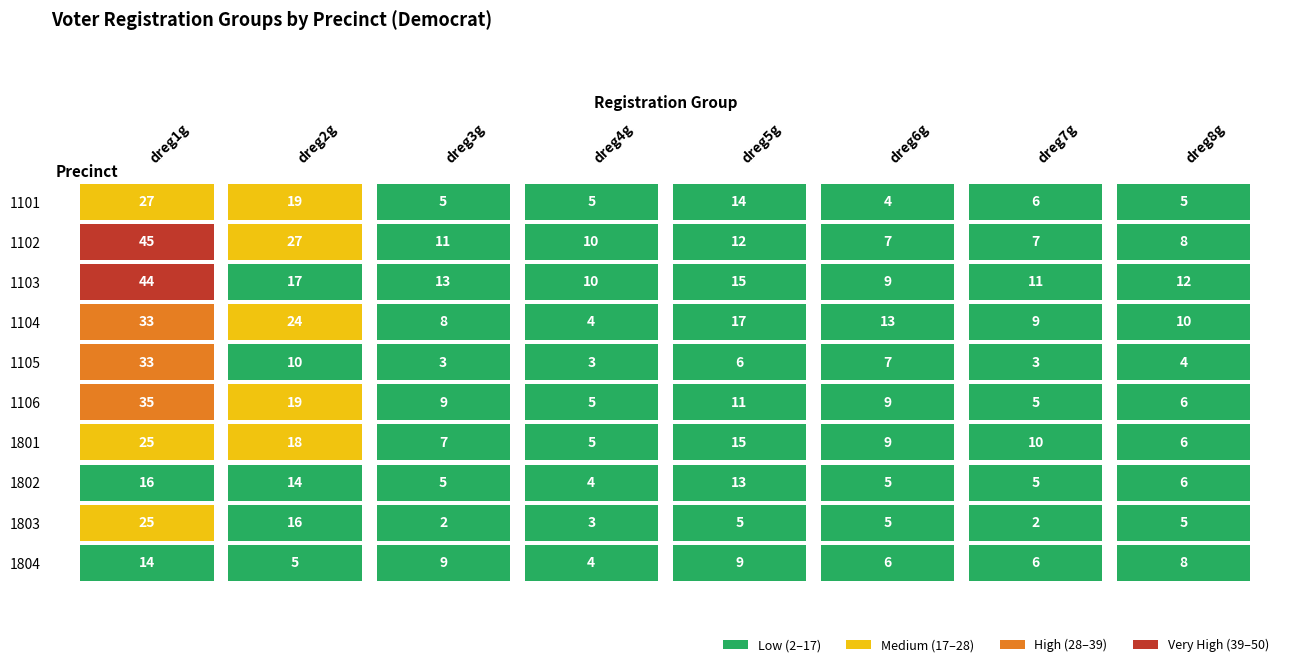

Reading left to right, transcribe all the data shown in this chart.

0: 27	19	5	5	14	4	6	5
1: 45	27	11	10	12	7	7	8
2: 44	17	13	10	15	9	11	12
3: 33	24	8	4	17	13	9	10
4: 33	10	3	3	6	7	3	4
5: 35	19	9	5	11	9	5	6
6: 25	18	7	5	15	9	10	6
7: 16	14	5	4	13	5	5	6
8: 25	16	2	3	5	5	2	5
9: 14	5	9	4	9	6	6	8